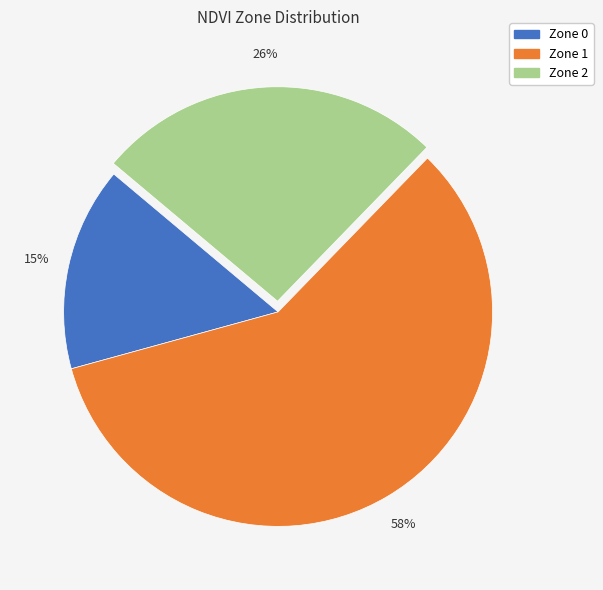

Is there a majority slice in this chart?

Yes